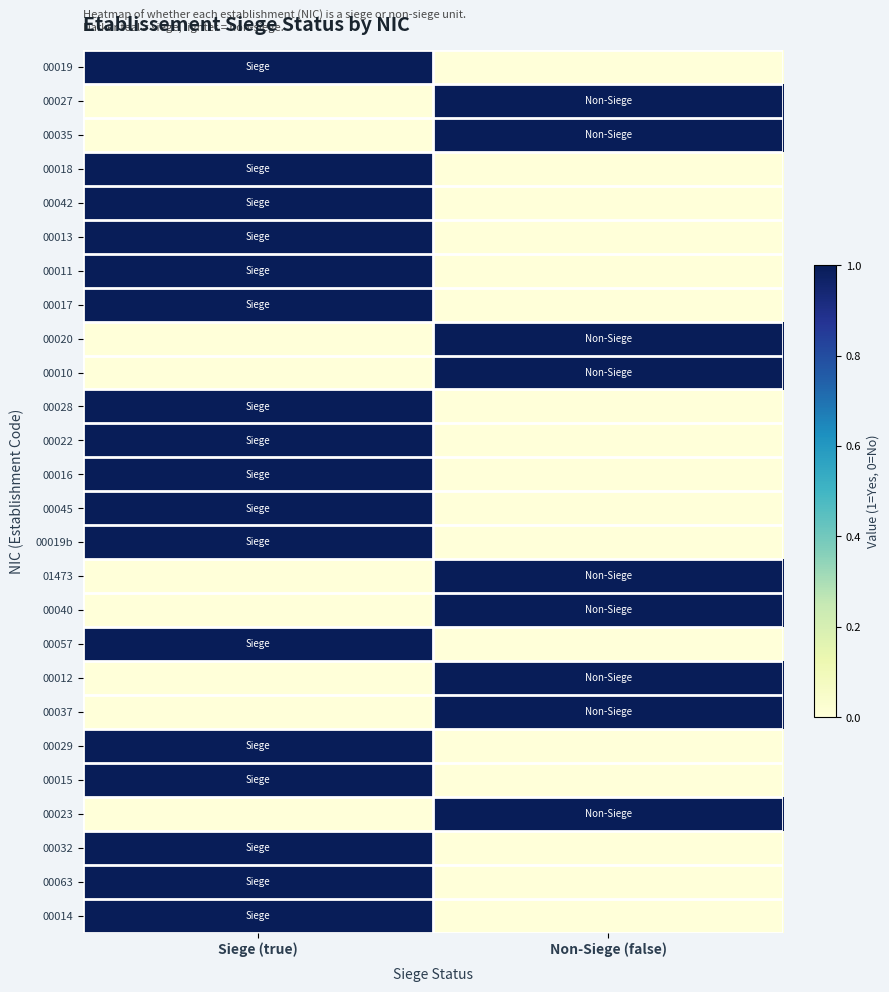

Which category has the lowest value across all series?

Non-Siege (false)